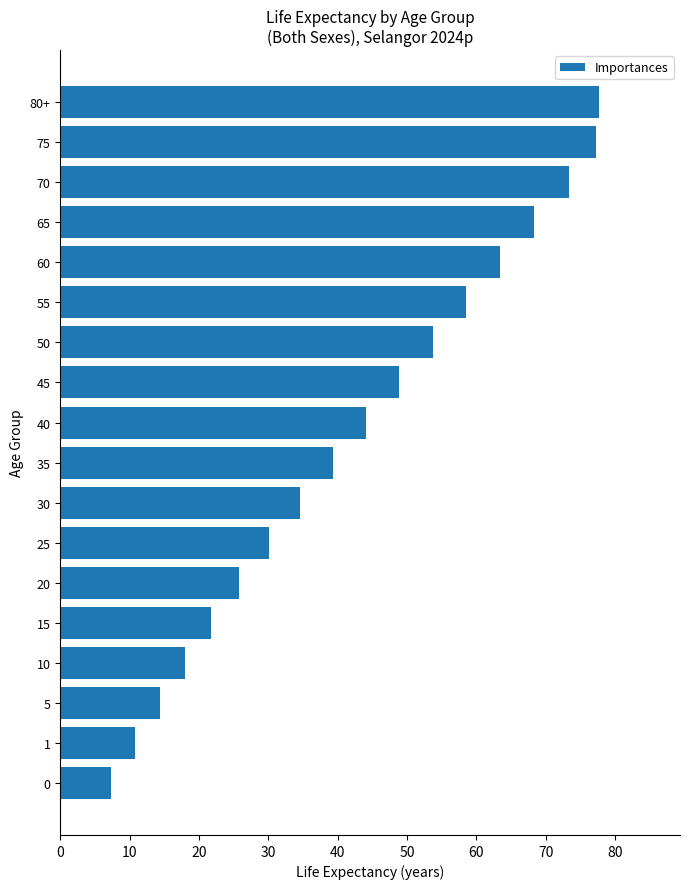

What value does the data have at 40?

44.1